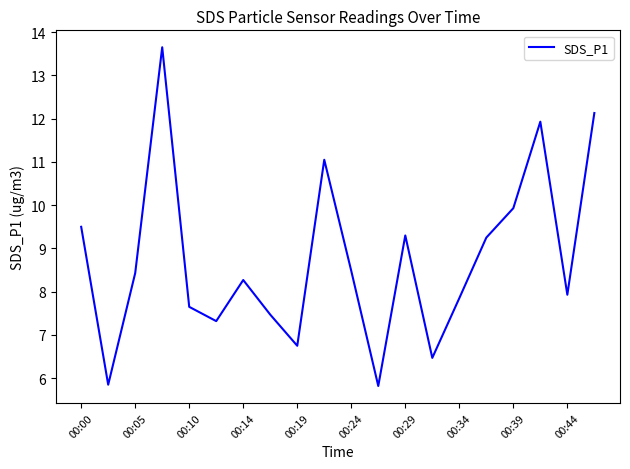

What is the smallest value displayed?

5.8